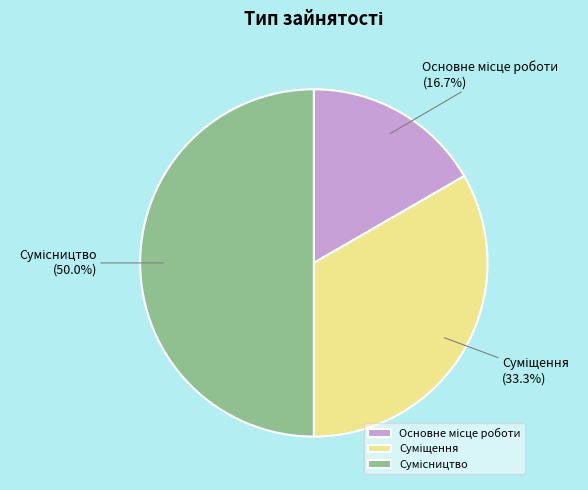

To the nearest percent, what percentage of the pie is Основне місце роботи?

17%